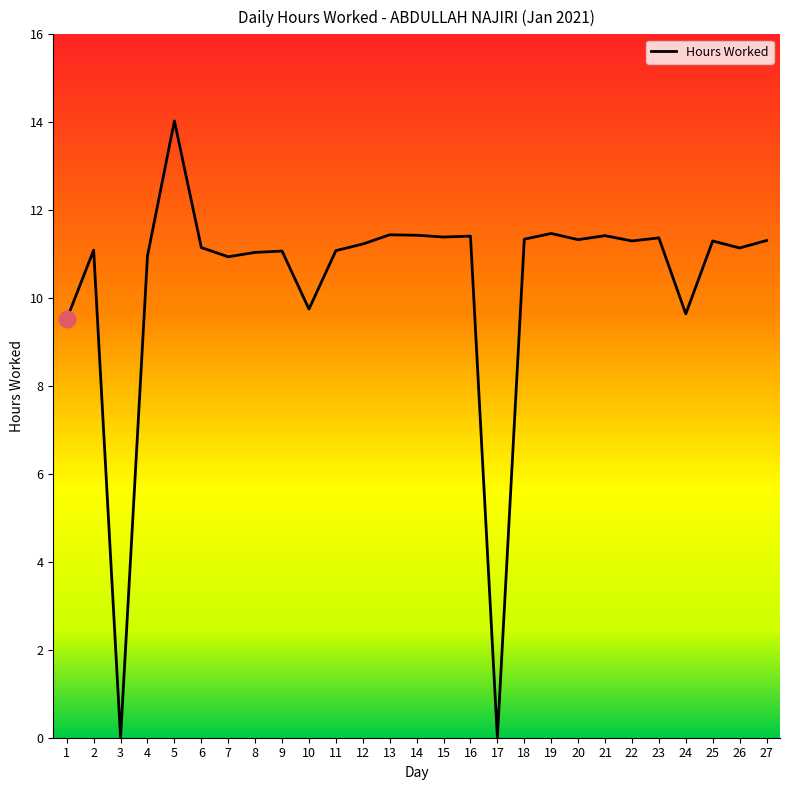

What is the change in value from 6 to 16?

+0.3